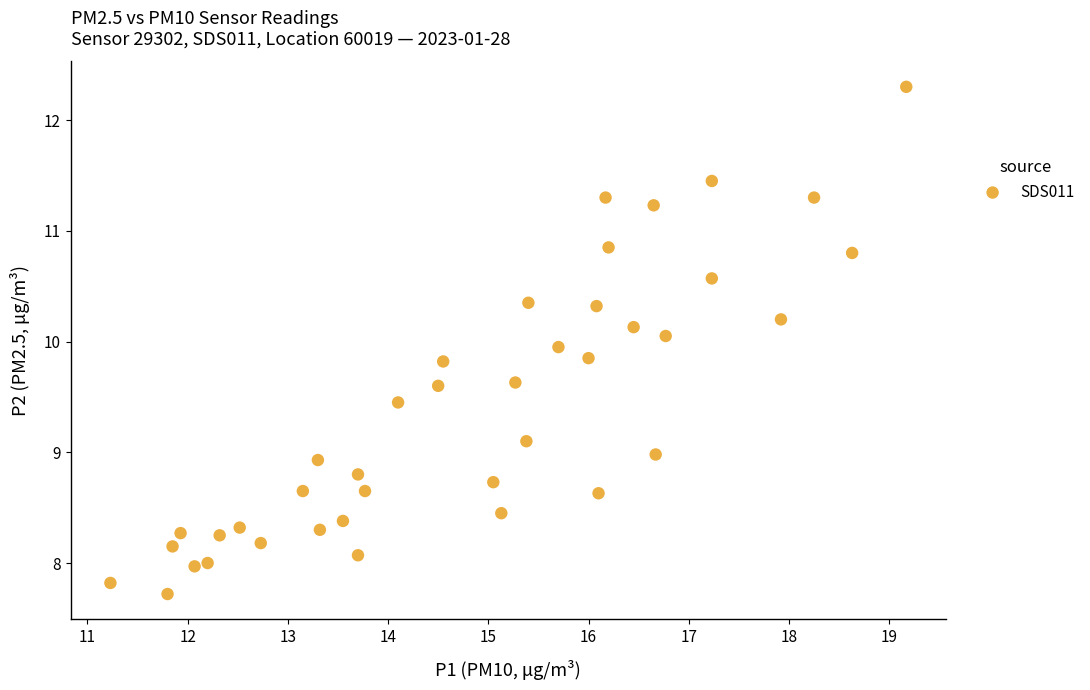

What is the range of Y values (max minus min)?

4.6